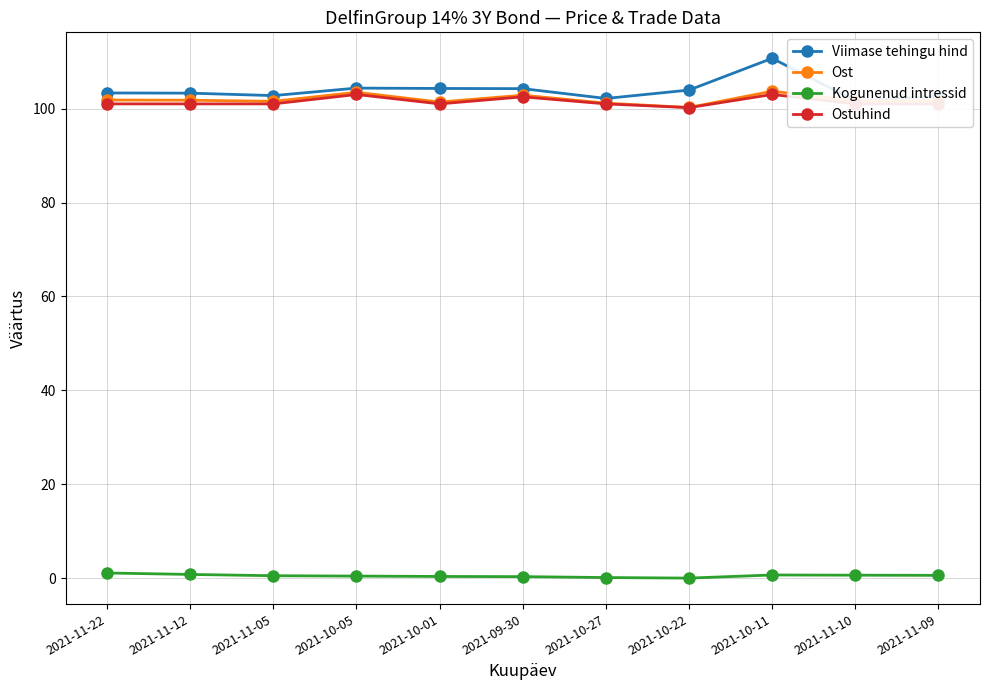

Reading left to right, list all the values displayed in this chart.

Viimase tehingu hind: 103.3	103.3	102.8	104.4	104.3	104.2	102.2	103.9	110.7	101.7	102.6
Ost: 101.8	101.8	101.5	103.5	101.4	102.8	101.2	100.2	103.7	101.7	101.6
Kogunenud intressid: 1.1	0.8	0.5	0.5	0.4	0.3	0.2	0.0	0.7	0.7	0.6
Ostuhind: 101.0	101.0	101.0	103.0	101.0	102.5	101.0	100.2	103.0	101.0	101.0